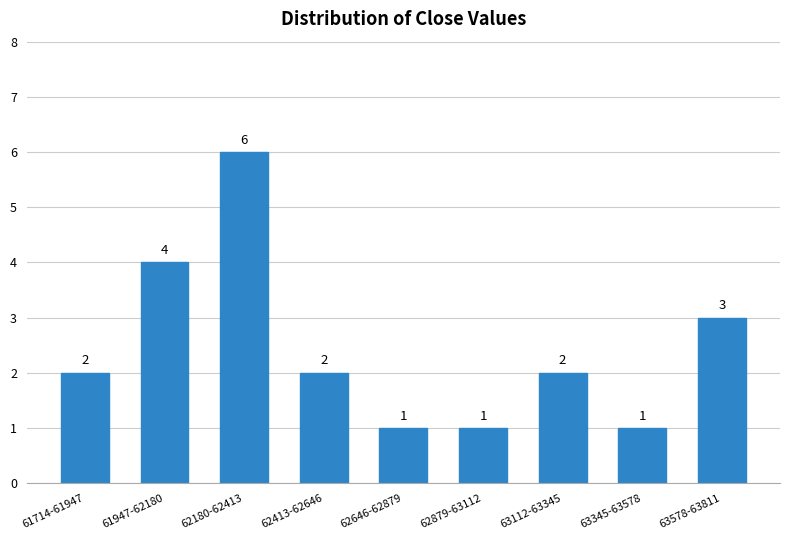

Reading left to right, what are all the values shown in this chart?

2	4	6	2	1	1	2	1	3